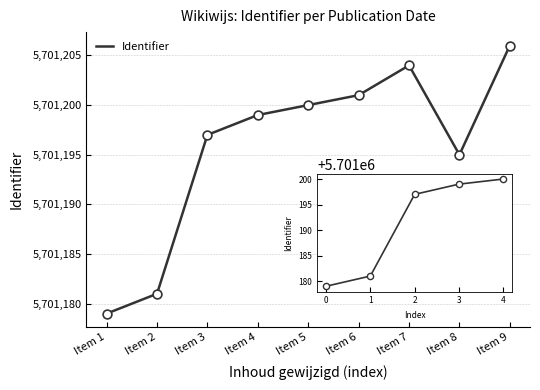

What is the ratio of the value at Item 8 to the value at Item 3?

1.0